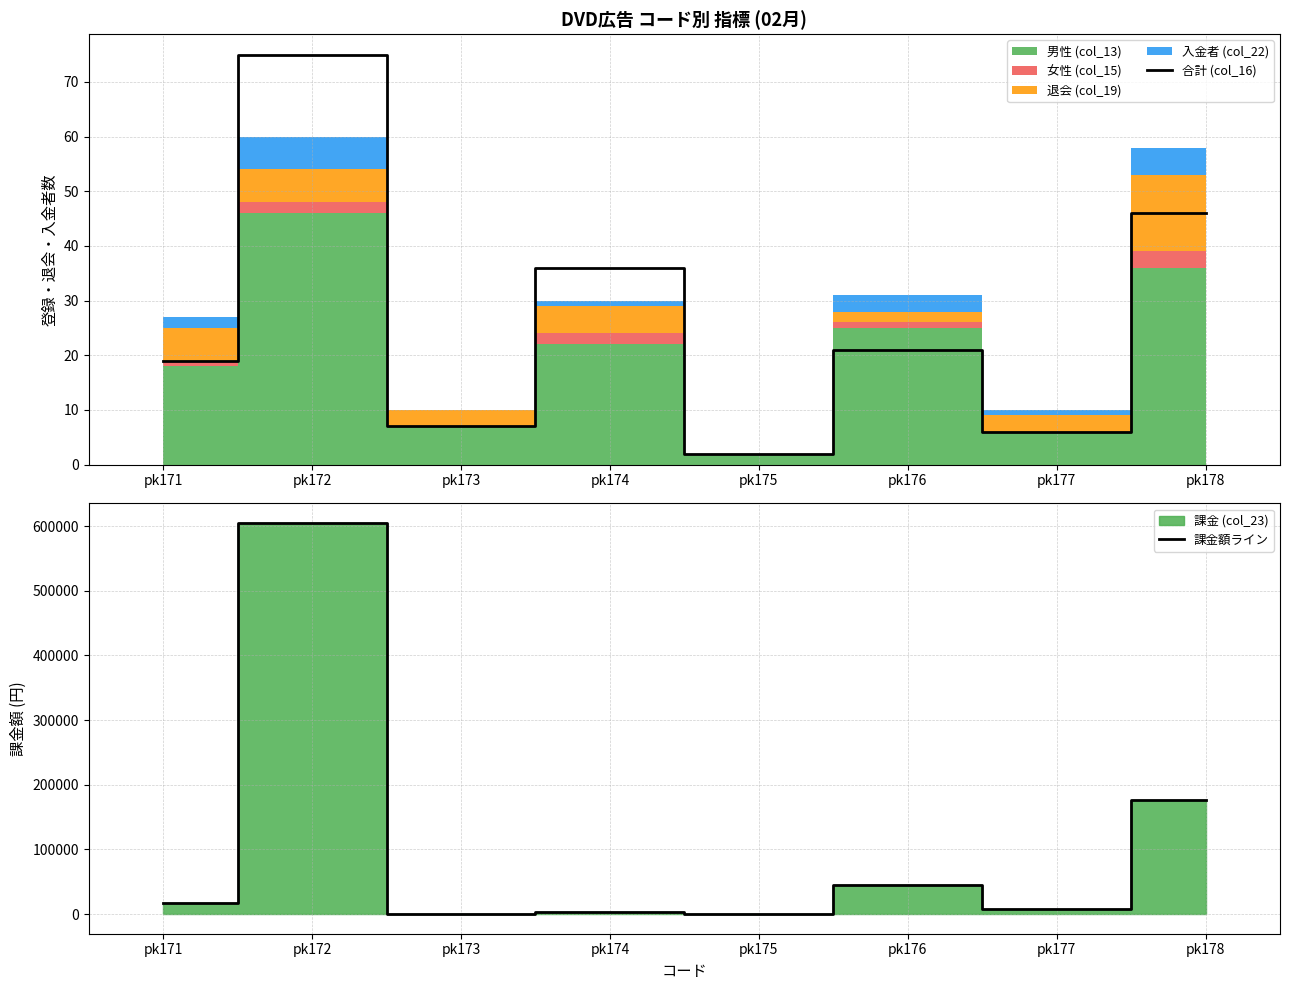

Is it true that 合計 (col_16) equals 63 at pk174?

False